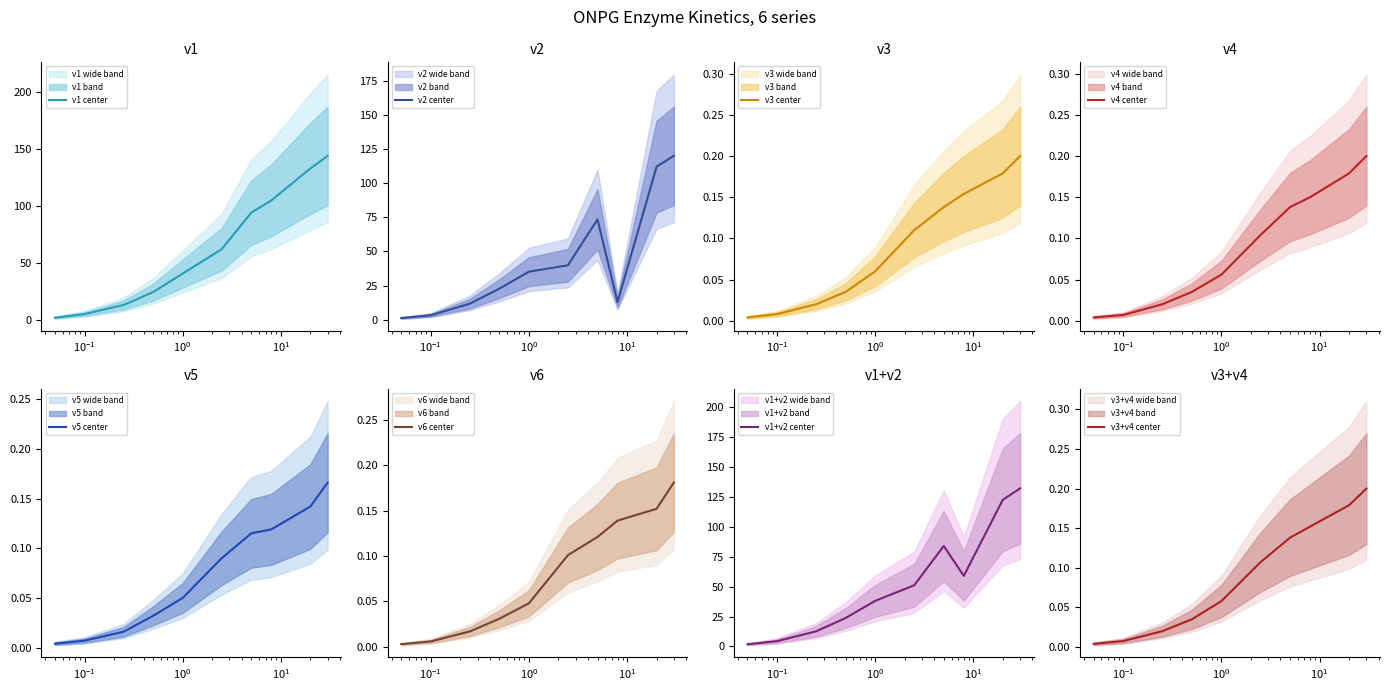

What is the maximum value for v1 center?

144.0